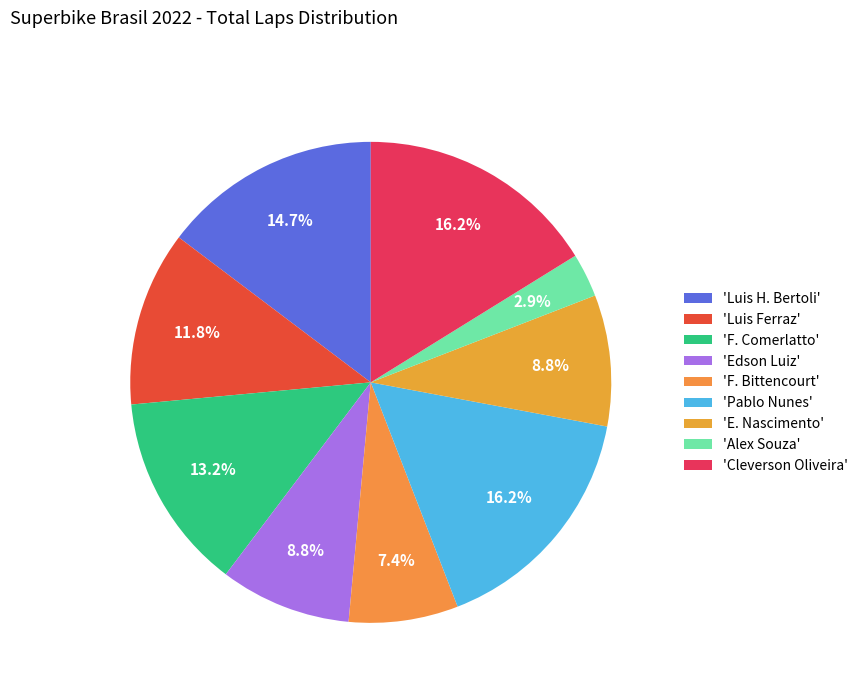

Count the number of slices in the pie.

9